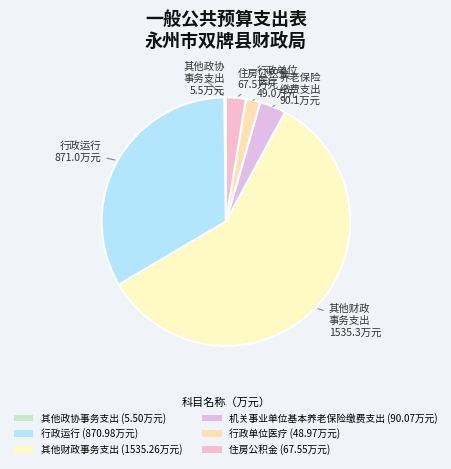

What percentage is the 住房公积金 slice, to the nearest percent?

3%